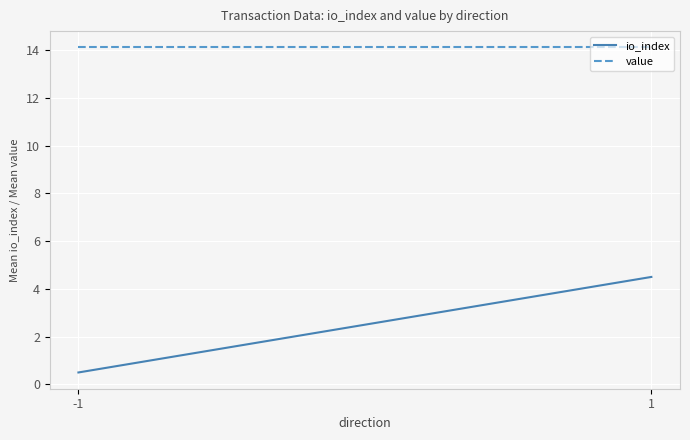

Which category has the highest value across all series?

-1